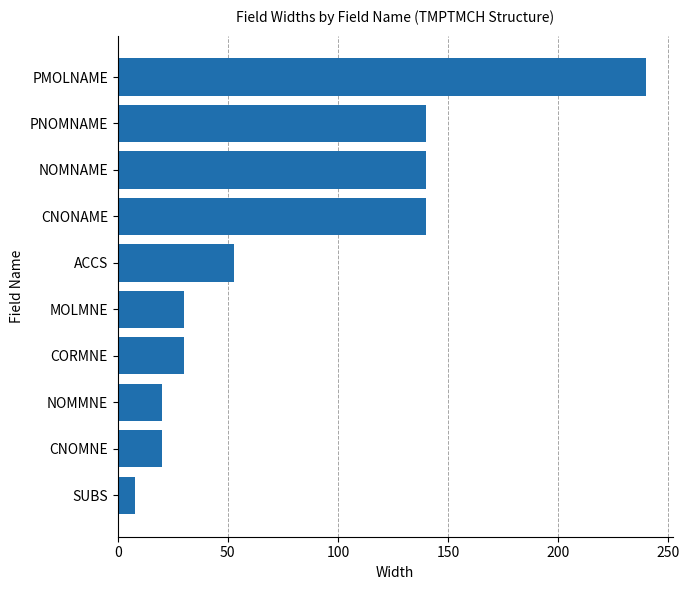

The value at PMOLNAME is 150. True or false?

False